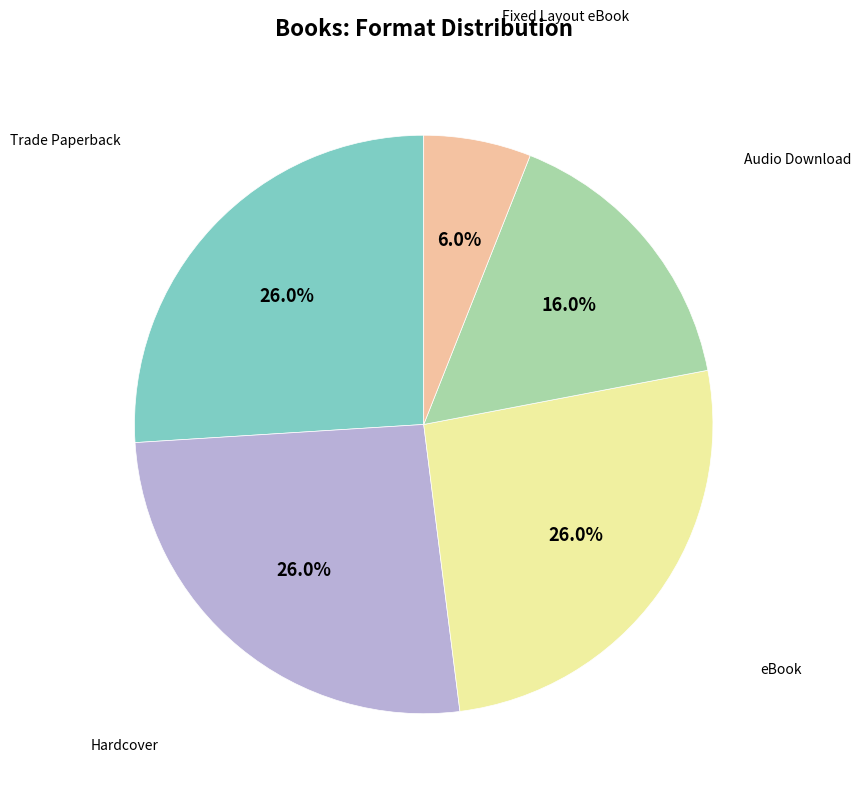

Is there any slice that represents more than half of the pie?

No